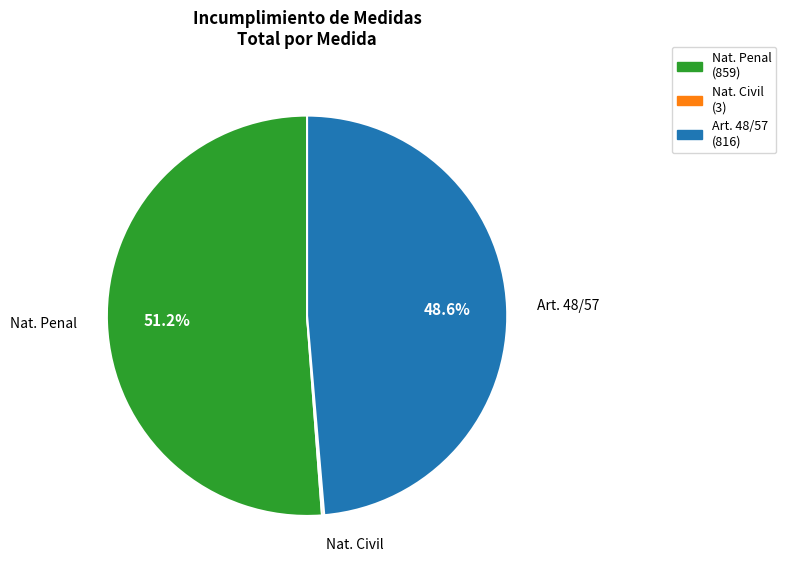

Is there a majority slice in this chart?

Yes